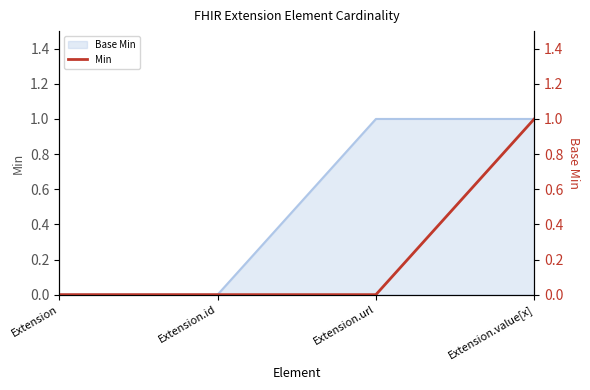

The value at Extension.value[x] is 2. True or false?

False